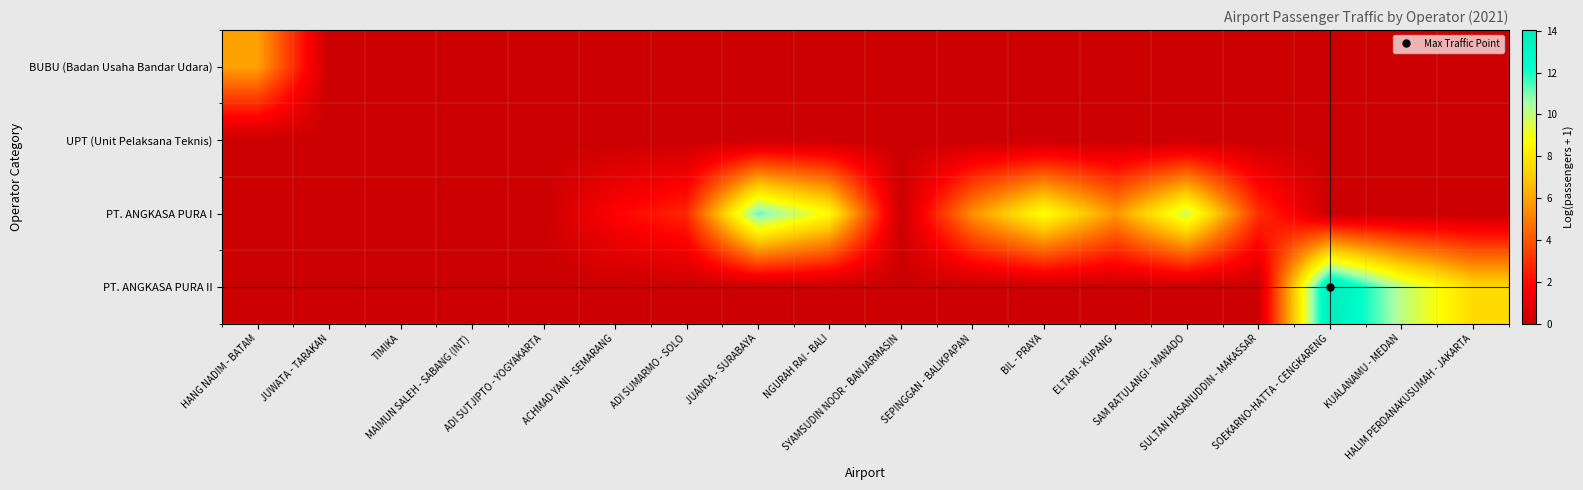

At which category is the sum across all series the highest?

SOEKARNO-HATTA - CENGKARENG